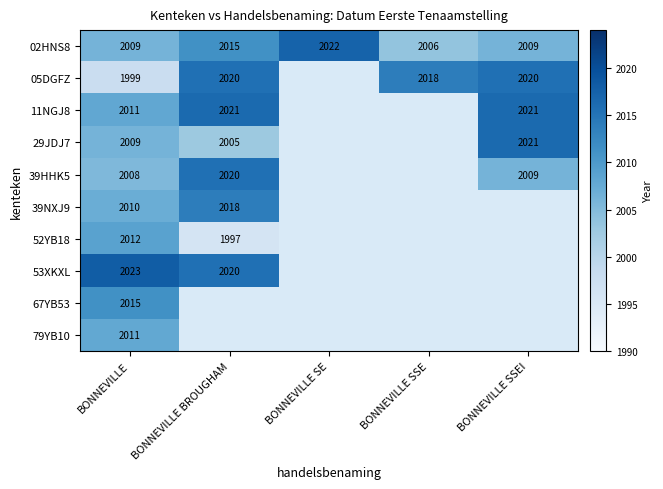

At which label does 02HNS8 reach its minimum?

BONNEVILLE SSE